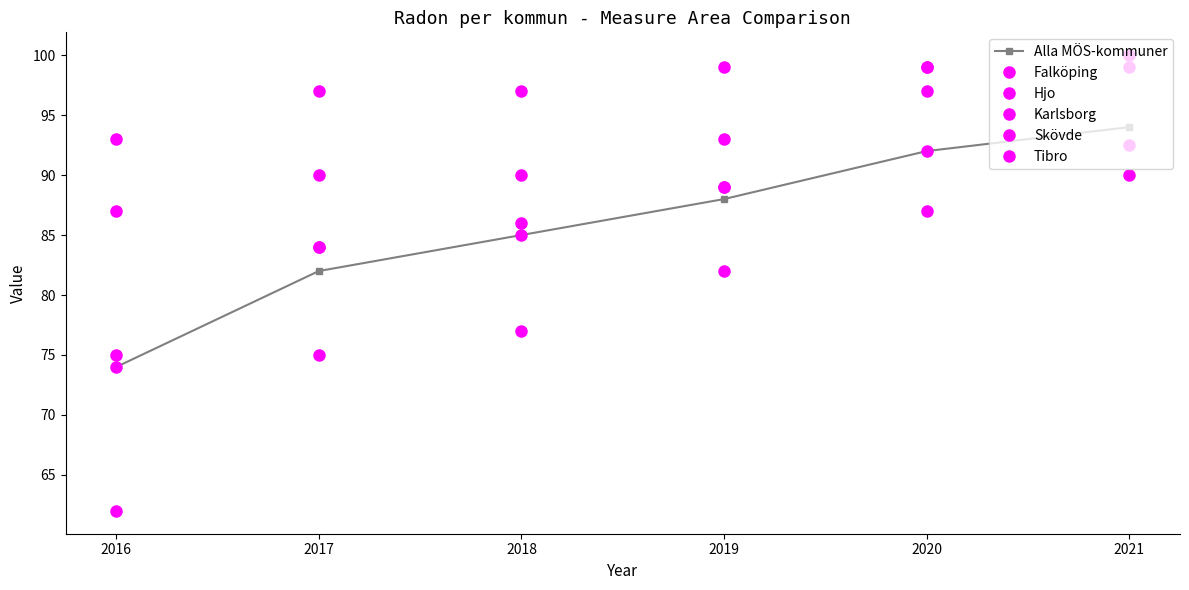

Which series changed the most between 2020 and 2021?

Falköping